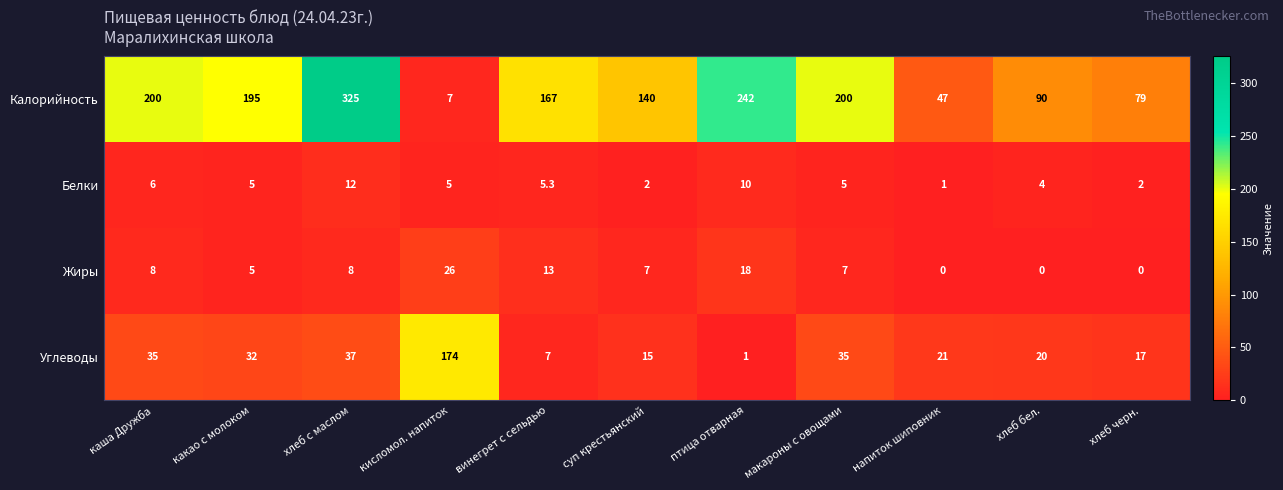

How many distinct data groups are displayed?

4